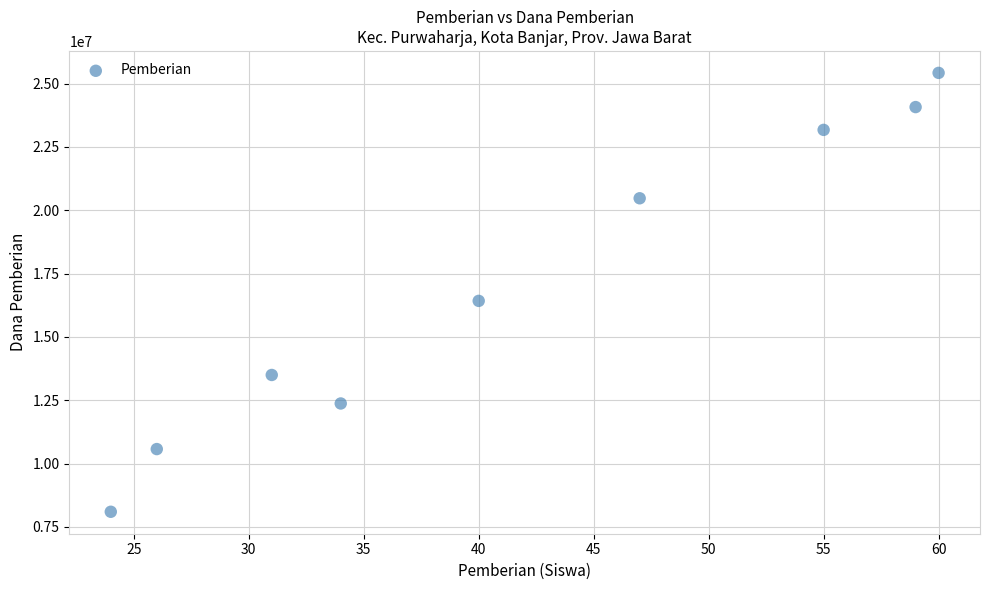

What Y value in the scatter plot is closest to 16762500?

16425000